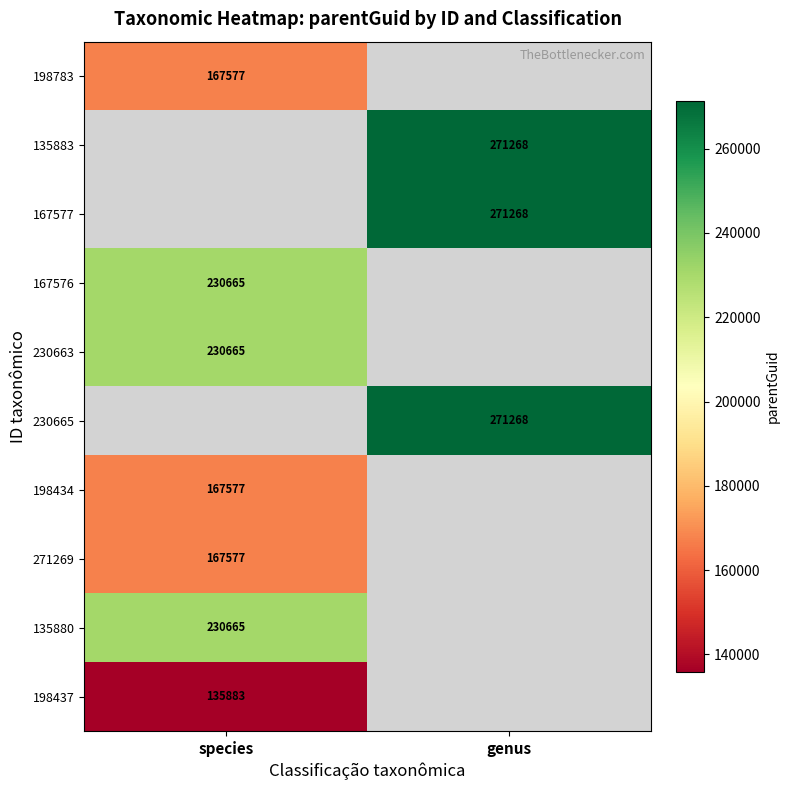

What is the maximum value shown in the chart?

271268.0